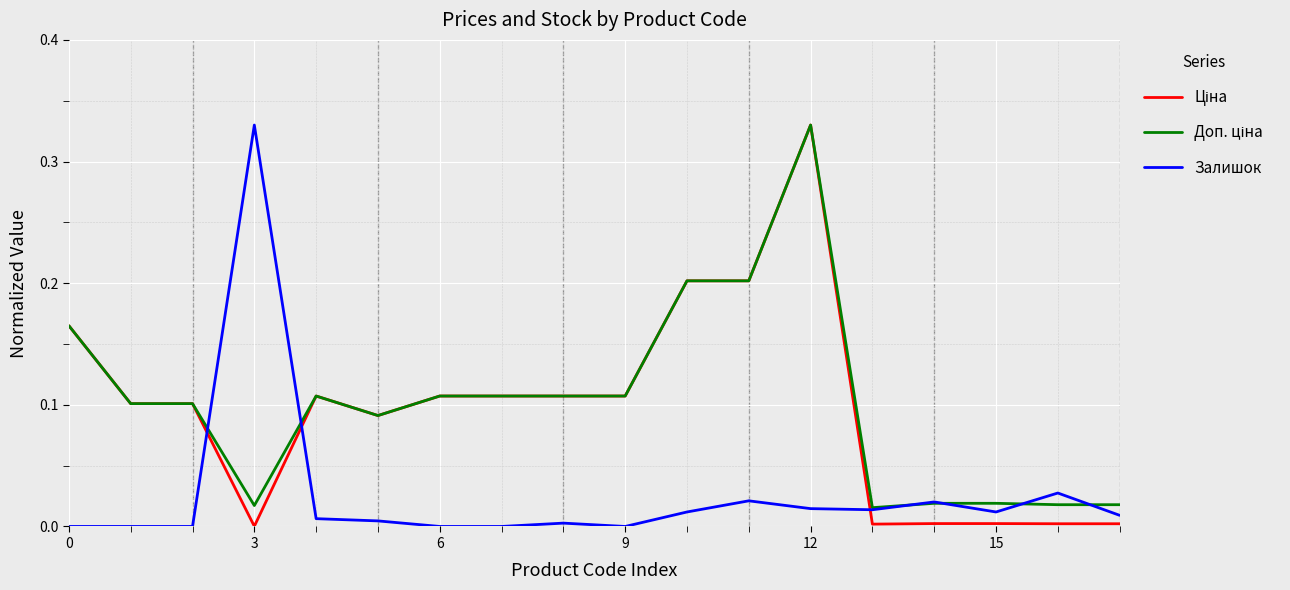

How many interior local peaks does the Ціна series have?

2